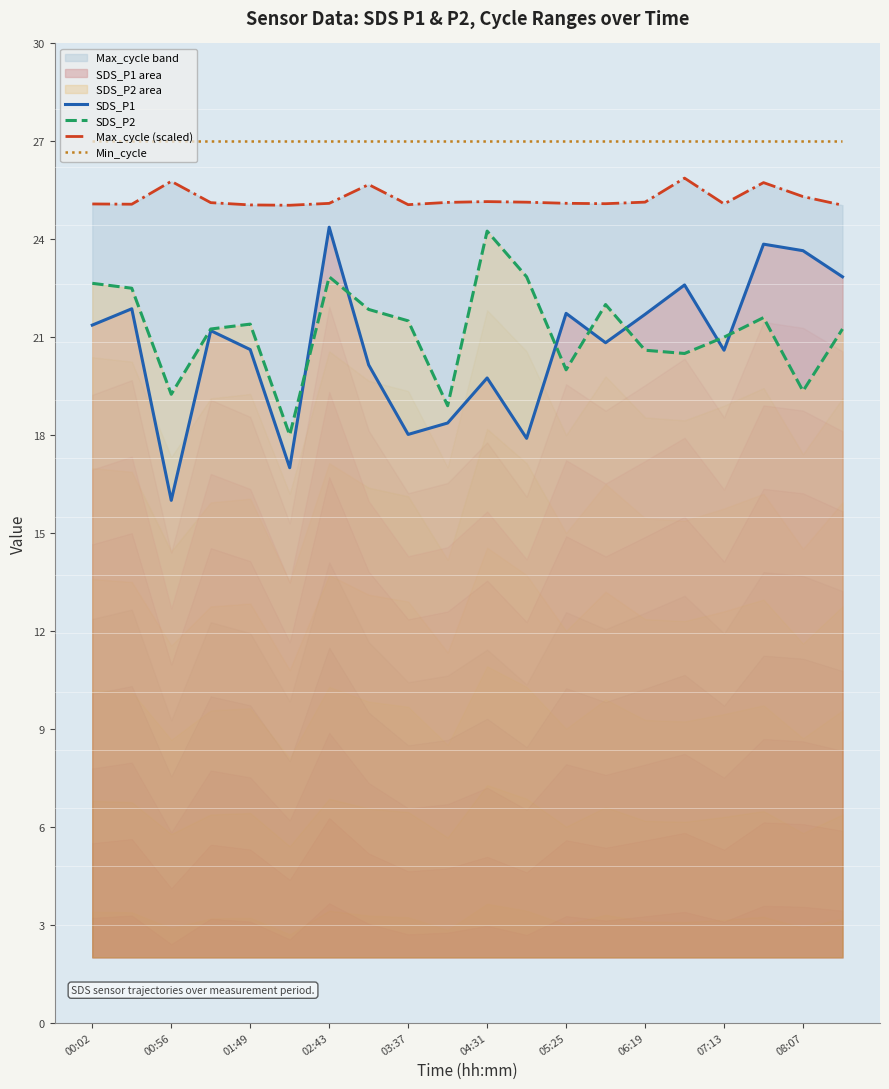

Is it true that SDS_P2 equals 12.7 at 05:25?

False